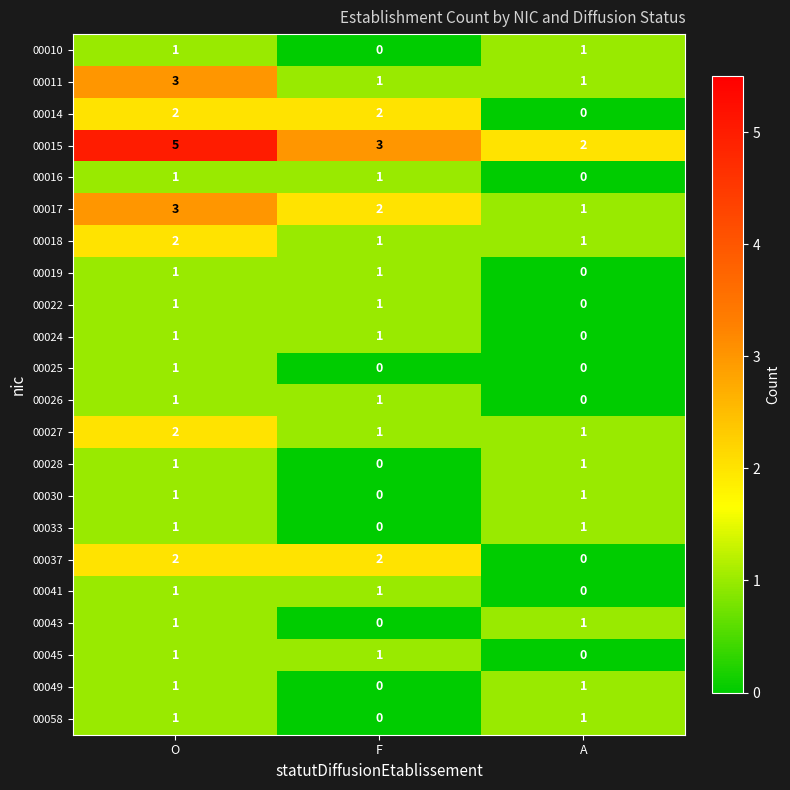

Is it true that 00041 equals 1 at O?

True